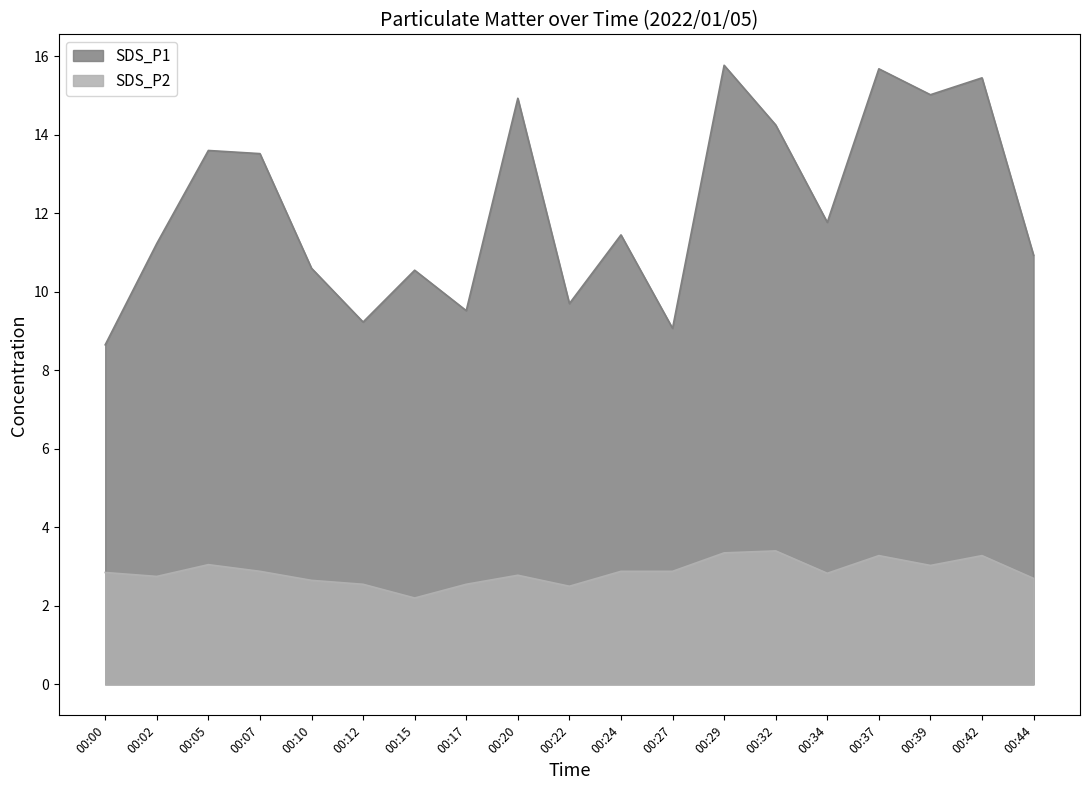

What are all the series names shown in the legend?

SDS_P1, SDS_P2